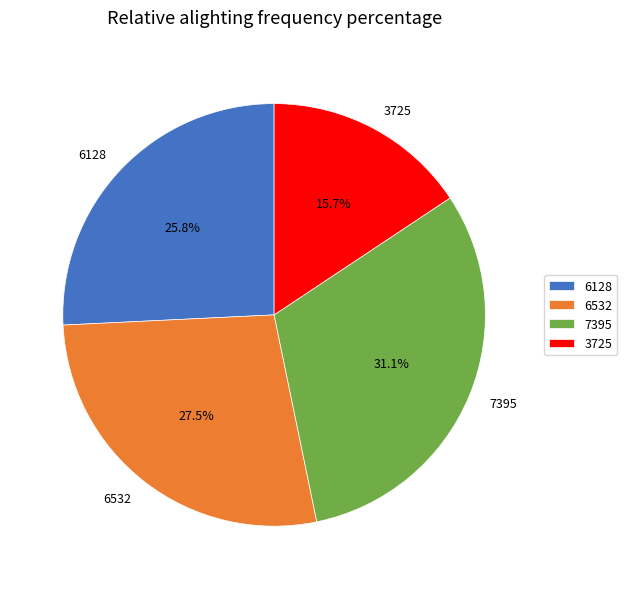

How many segments does this pie chart have?

4